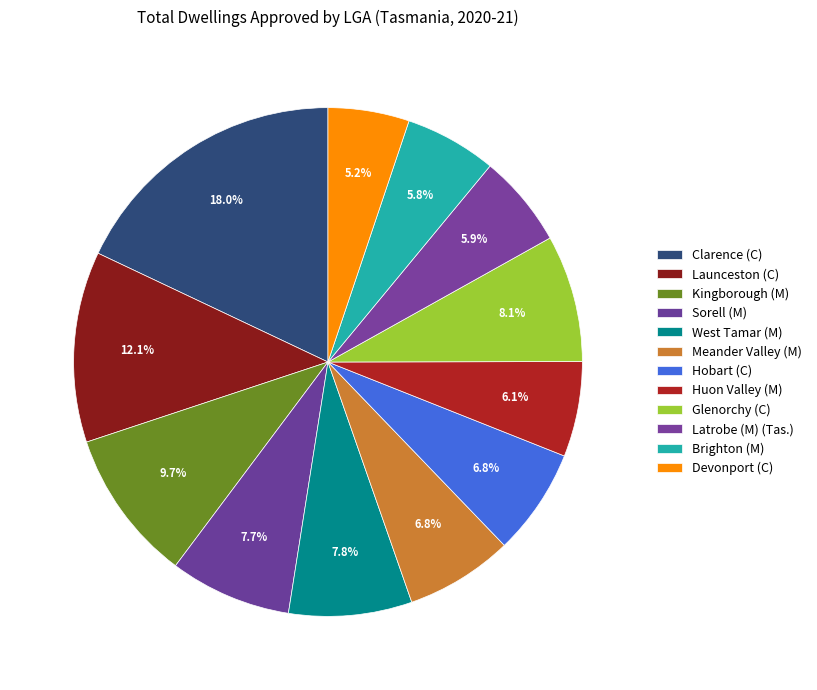

Is it true that Kingborough (M) is 19% of the pie?

False